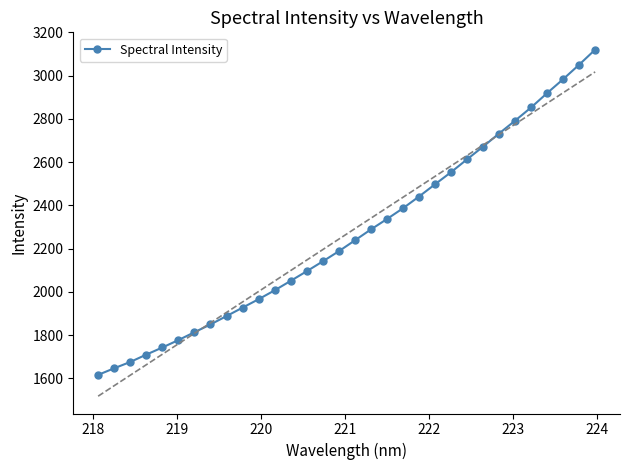

What is the lowest value of the Spectral Intensity series?

1615.9